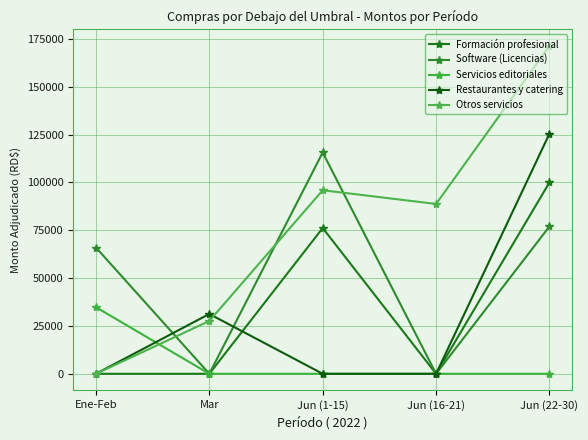

What position from the right is Jun (1-15)?

3